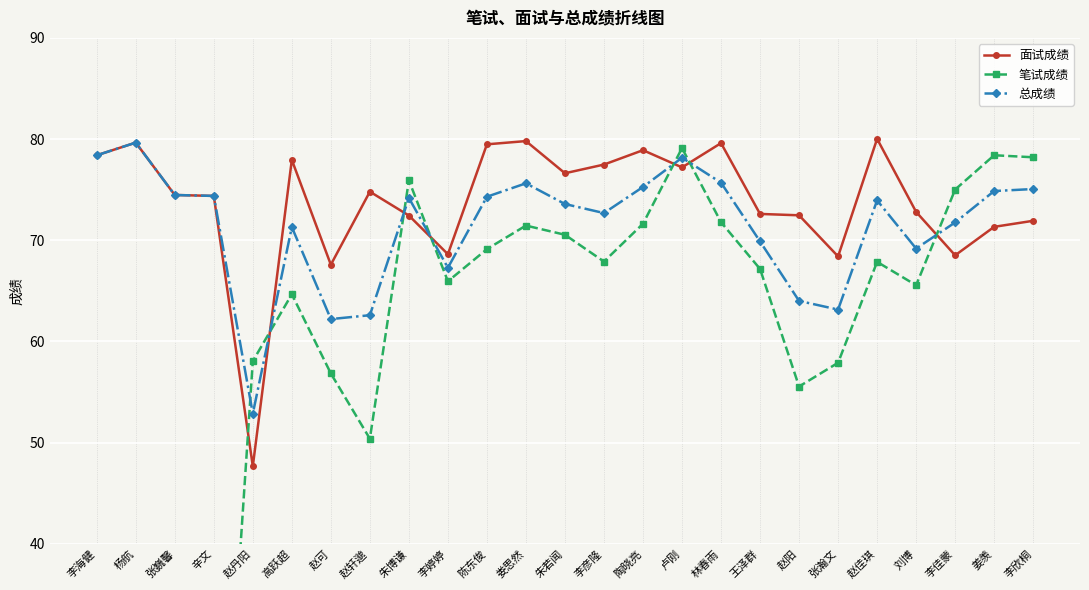

Rank the series at 娄思然 from highest to lowest value.

面试成绩, 总成绩, 笔试成绩